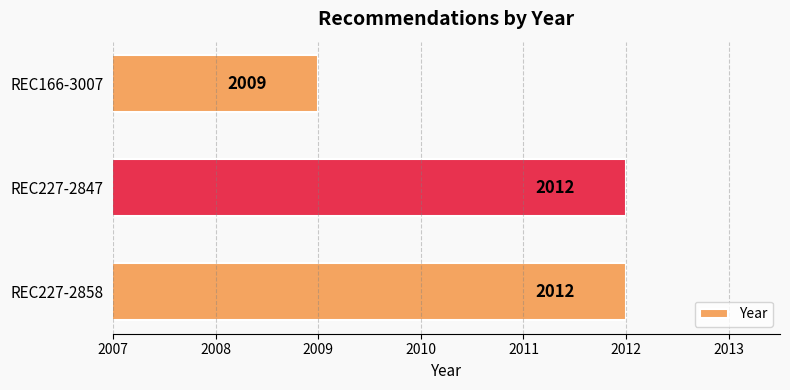

How many bars are there in total?

3